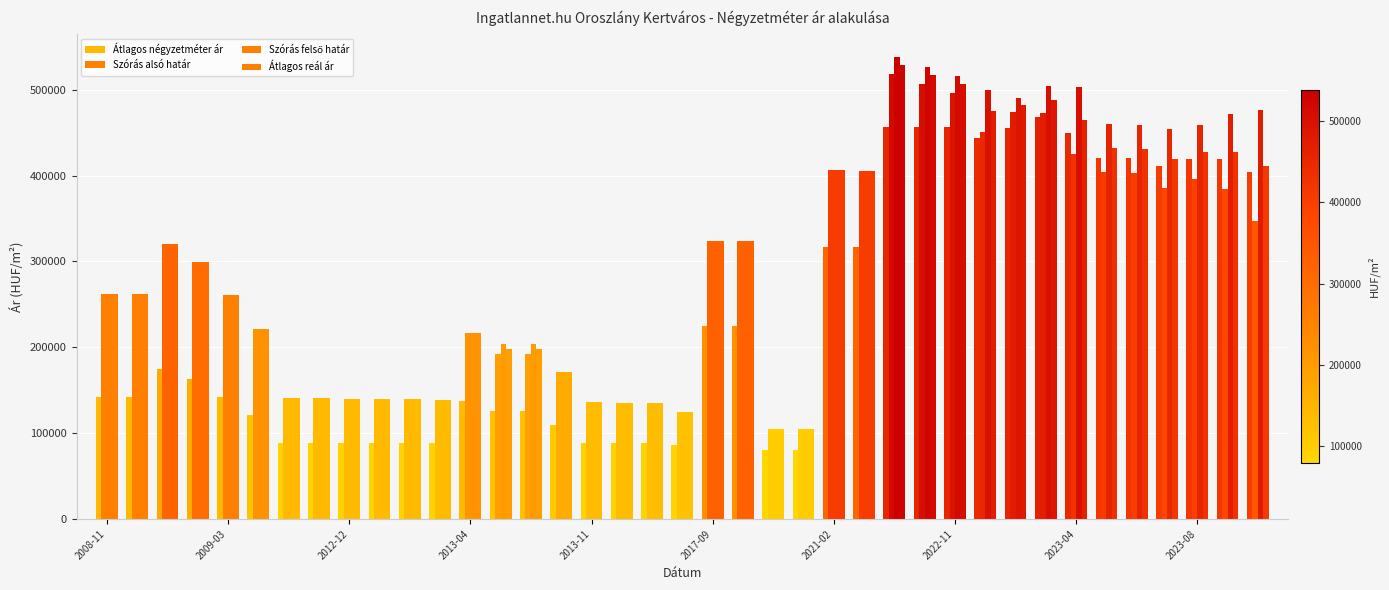

List the series in order of their peak value, highest first.

Szórás felső határ, Átlagos reál ár, Szórás alsó határ, Átlagos négyzetméter ár